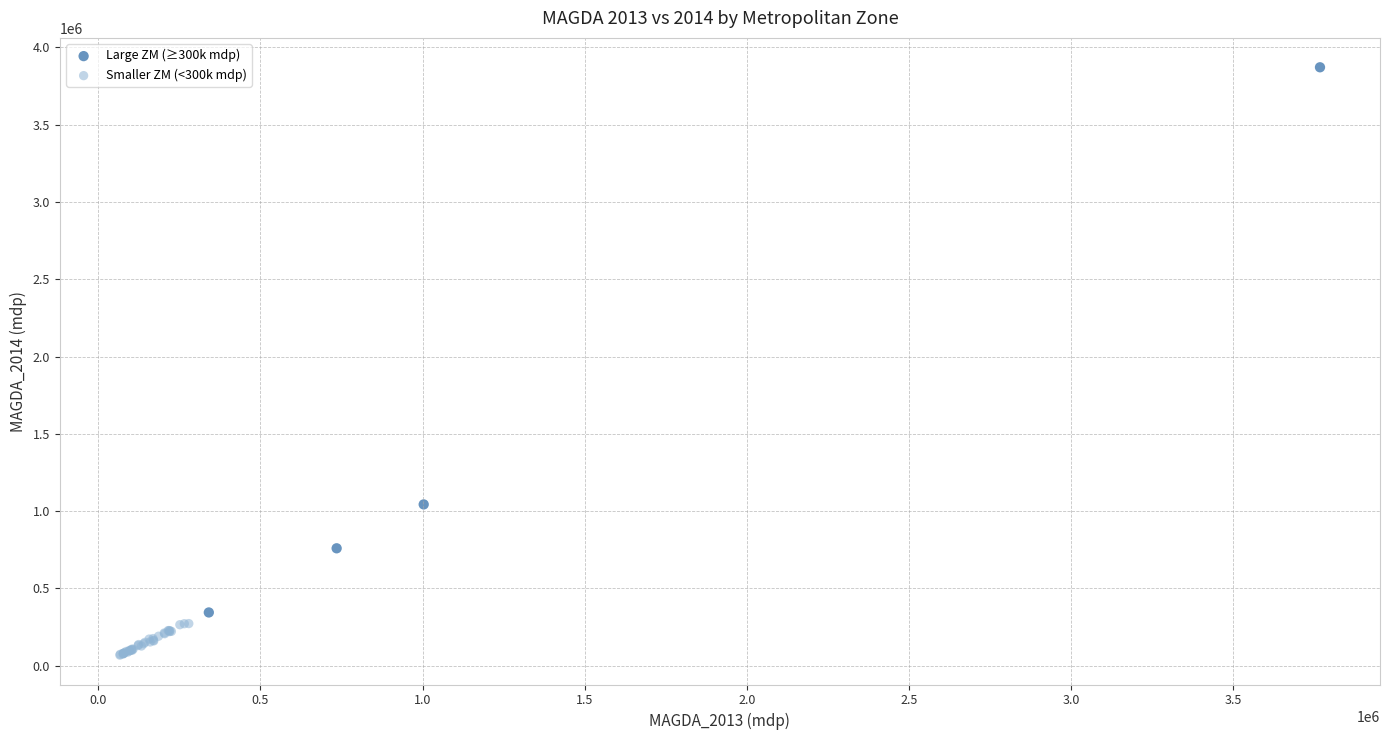

Which series has the widest spread of Y values?

Large ZM (≥300k mdp)